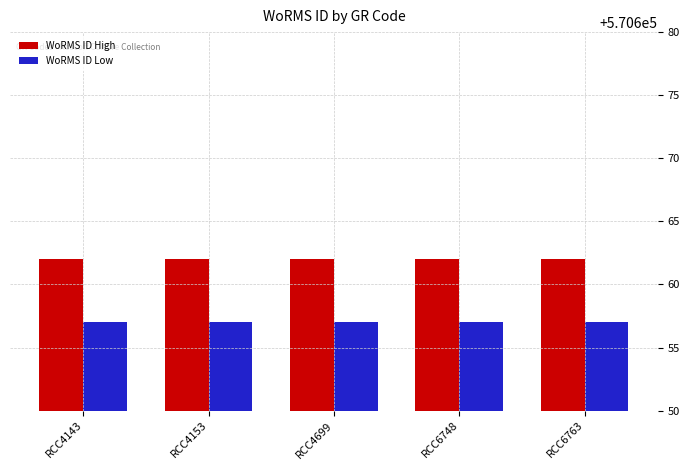

Rank the series by their average value, from lowest to highest.

WoRMS ID Low, WoRMS ID High